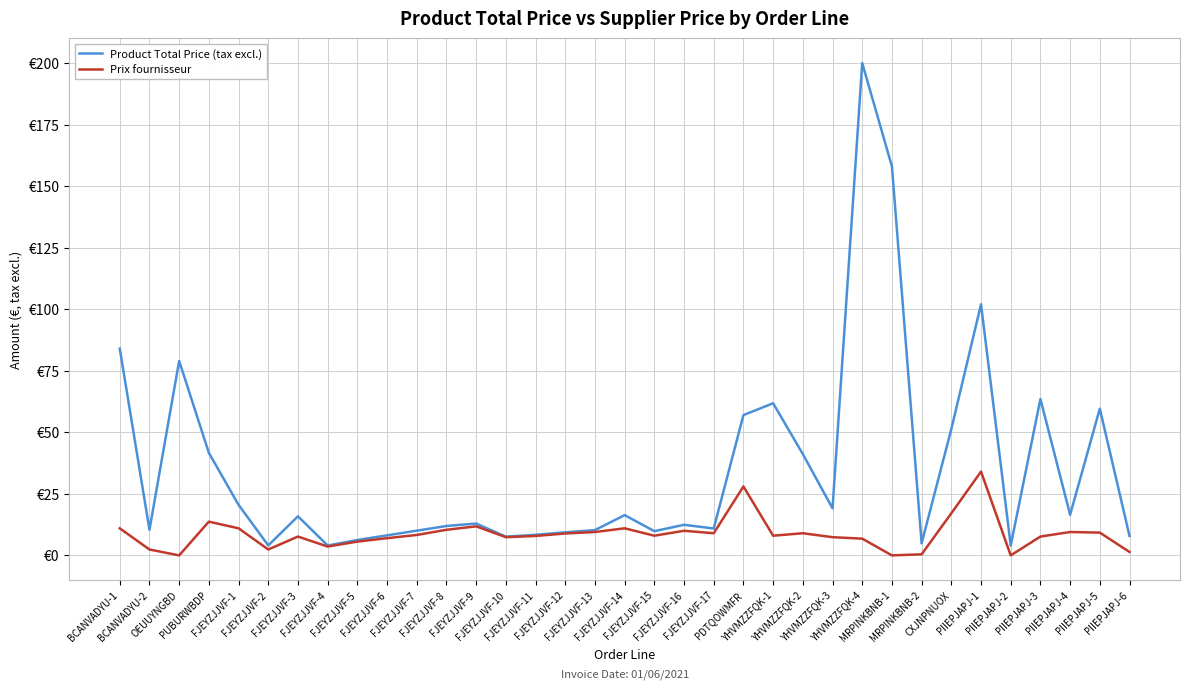

Reading left to right, what are all the values shown in this chart?

Product Total Price (tax excl.): BCANVADYU-1=84.0	BCANVADYU-2=10.4	OEUUYNGBD=79.0	PUBURWBDP=41.6	FJEYZJJVF-1=20.5	FJEYZJJVF-2=4.0	FJEYZJJVF-3=15.9	FJEYZJJVF-4=4.0	FJEYZJJVF-5=6.2	FJEYZJJVF-6=8.1	FJEYZJJVF-7=10.0	FJEYZJJVF-8=11.9	FJEYZJJVF-9=12.9	FJEYZJJVF-10=7.6	FJEYZJJVF-11=8.4	FJEYZJJVF-12=9.4	FJEYZJJVF-13=10.3	FJEYZJJVF-14=16.4	FJEYZJJVF-15=9.8	FJEYZJJVF-16=12.4	FJEYZJJVF-17=10.9	PDTQOWMFR=57.0	YHVMZZFQK-1=61.8	YHVMZZFQK-2=41.2	YHVMZZFQK-3=19.1	YHVMZZFQK-4=200.0	MRPINKBNB-1=158.0	MRPINKBNB-2=4.9	CXJNPNUOX=51.3	PIIEPJAPJ-1=102.0	PIIEPJAPJ-2=4.0	PIIEPJAPJ-3=63.5	PIIEPJAPJ-4=16.5	PIIEPJAPJ-5=59.6	PIIEPJAPJ-6=7.9
Prix fournisseur: BCANVADYU-1=11.0	BCANVADYU-2=2.4	OEUUYNGBD=0.0	PUBURWBDP=13.7	FJEYZJJVF-1=11.0	FJEYZJJVF-2=2.4	FJEYZJJVF-3=7.7	FJEYZJJVF-4=3.6	FJEYZJJVF-5=5.6	FJEYZJJVF-6=7.0	FJEYZJJVF-7=8.3	FJEYZJJVF-8=10.4	FJEYZJJVF-9=11.8	FJEYZJJVF-10=7.4	FJEYZJJVF-11=7.9	FJEYZJJVF-12=8.9	FJEYZJJVF-13=9.5	FJEYZJJVF-14=11.0	FJEYZJJVF-15=8.0	FJEYZJJVF-16=10.0	FJEYZJJVF-17=9.0	PDTQOWMFR=28.0	YHVMZZFQK-1=8.0	YHVMZZFQK-2=9.0	YHVMZZFQK-3=7.4	YHVMZZFQK-4=6.8	MRPINKBNB-1=0.0	MRPINKBNB-2=0.4	CXJNPNUOX=17.1	PIIEPJAPJ-1=34.0	PIIEPJAPJ-2=0.0	PIIEPJAPJ-3=7.7	PIIEPJAPJ-4=9.5	PIIEPJAPJ-5=9.2	PIIEPJAPJ-6=1.4